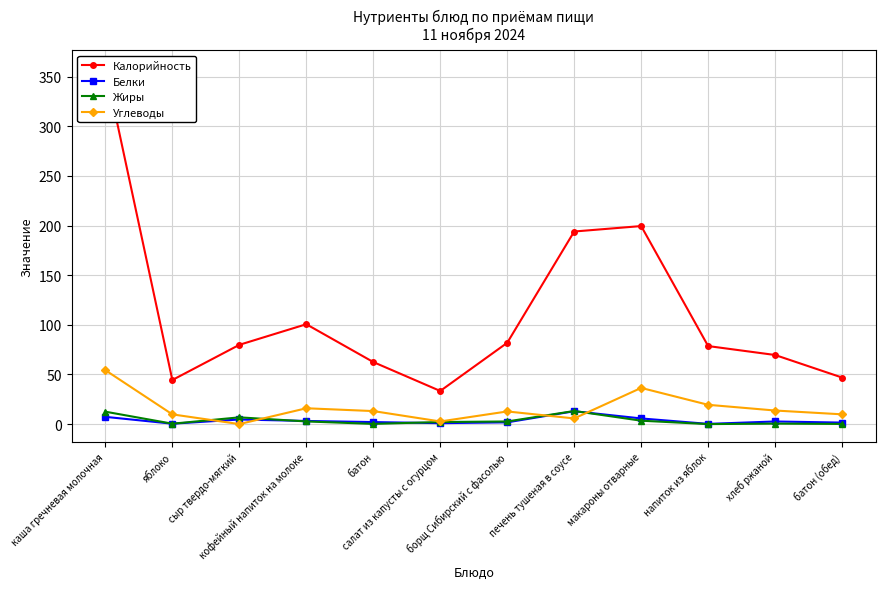

What position from the left is каша гречневая молочная?

1